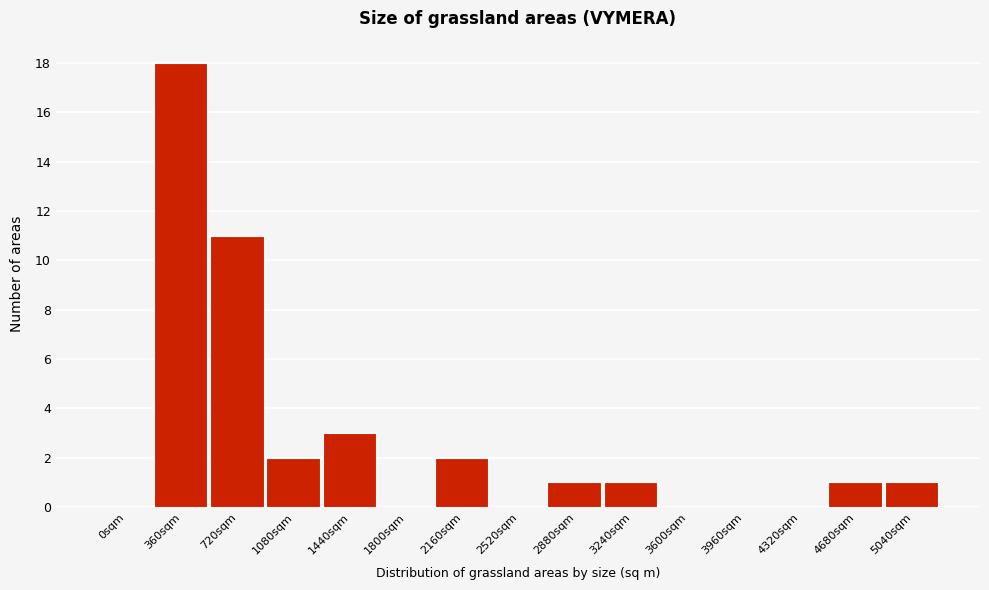

Reading left to right, extract all data points from this chart.

0sqm=0	360sqm=18	720sqm=11	1080sqm=2	1440sqm=3	1800sqm=0	2160sqm=2	2520sqm=0	2880sqm=1	3240sqm=1	3600sqm=0	3960sqm=0	4320sqm=0	4680sqm=1	5040sqm=1